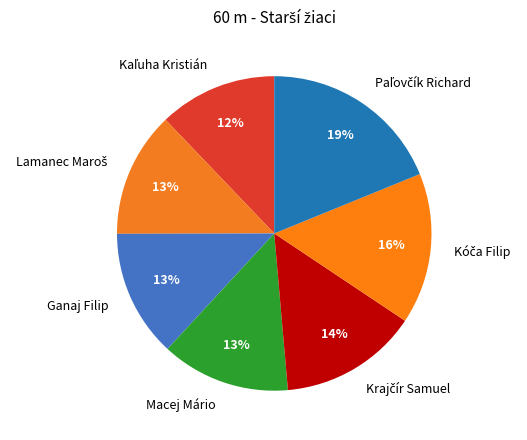

Is it true that Macej Mário is 13% of the pie?

True